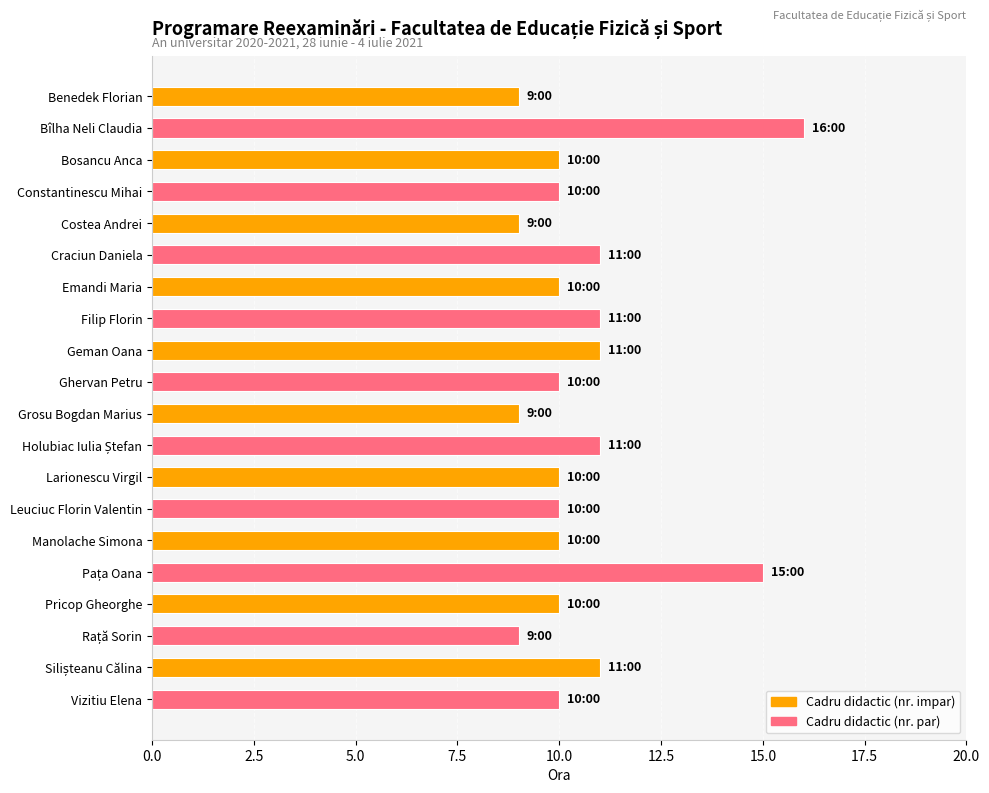

Approximately how many times larger is the value at Costea Andrei compared to Pricop Gheorghe?

0.9